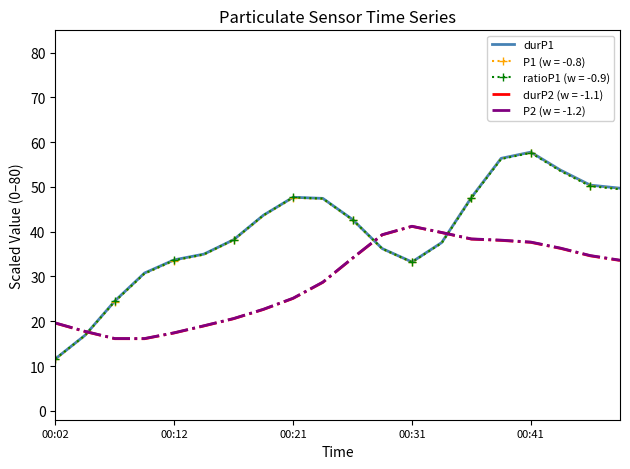

How many intersections are there between P2 (w = -1.2) and ratioP1 (w = -0.9)?

3